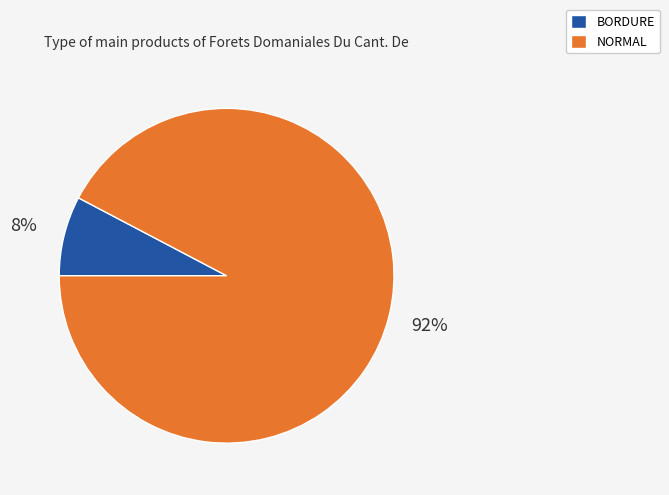

How many segments does this pie chart have?

2